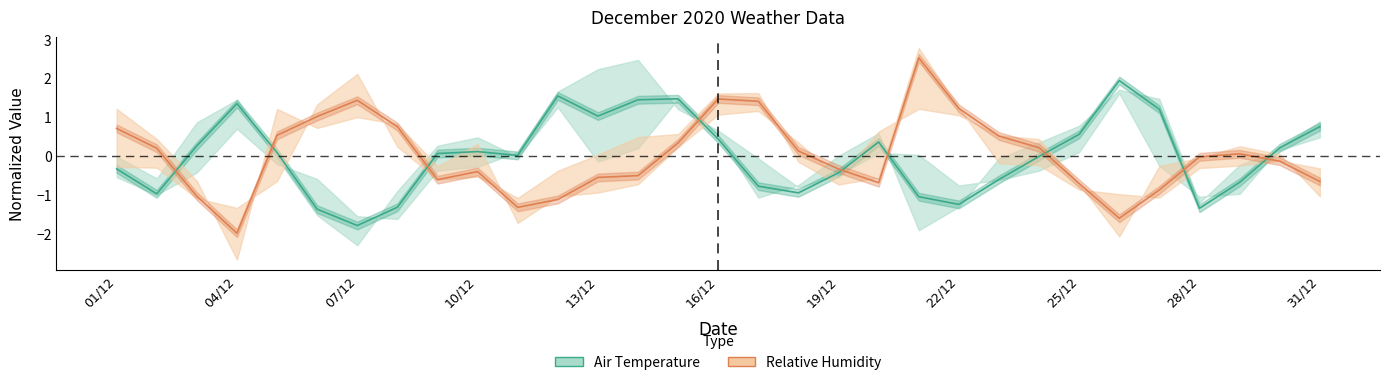

Is the value of Relative Humidity (AVG) at 11 greater than the value of Air Temperature (AVG) at 01/12?

No